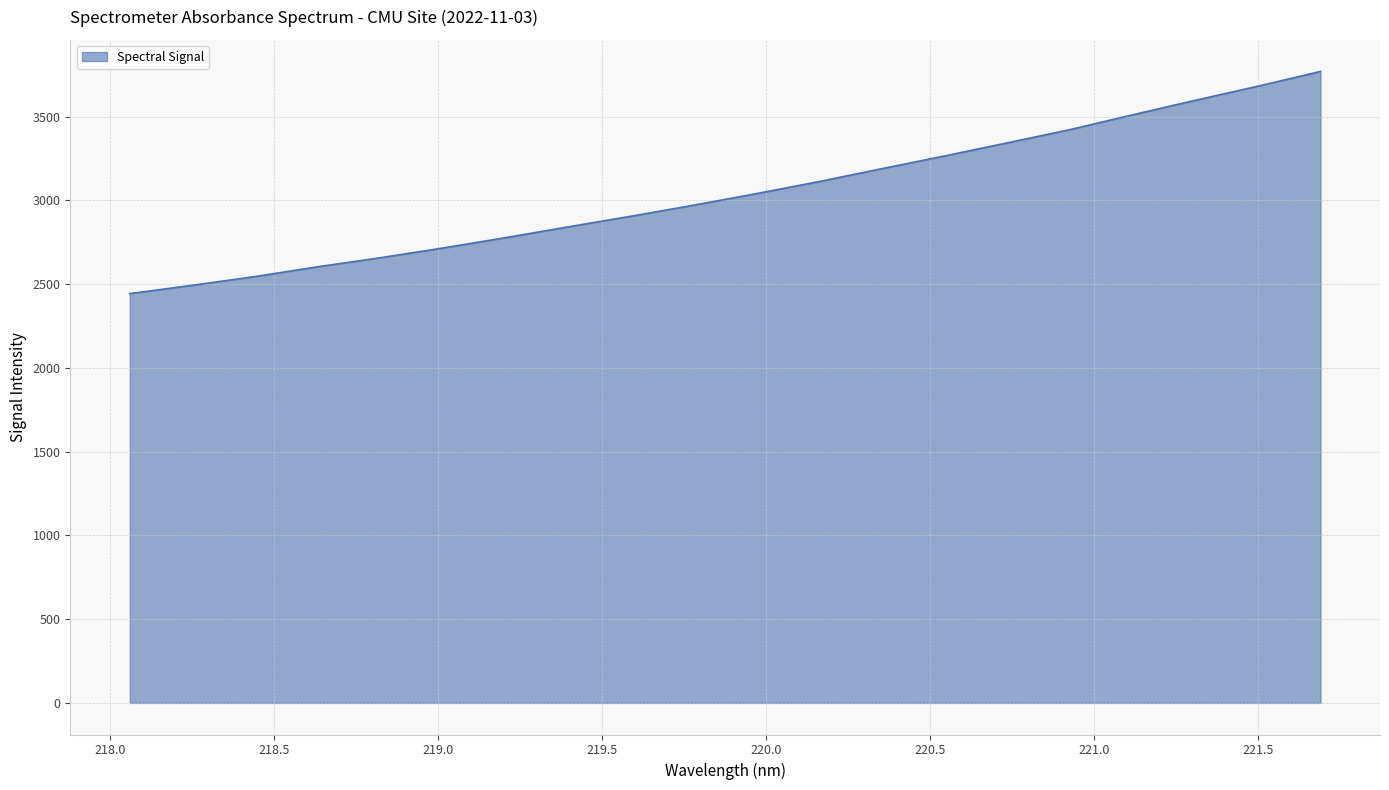

What is the difference between the maximum and minimum values?

1326.4